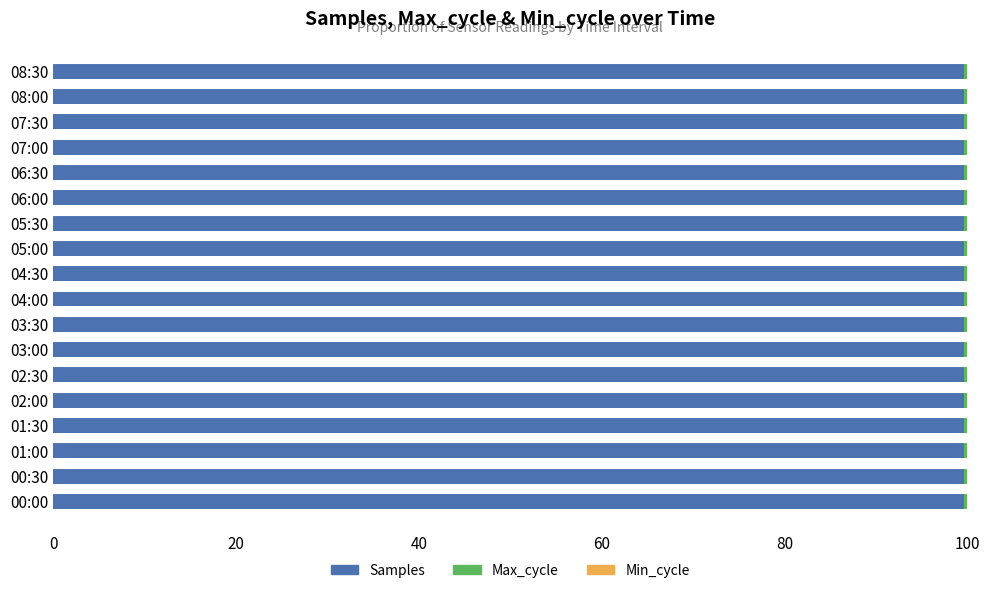

The value of Samples at 04:30 is 32.6. True or false?

False